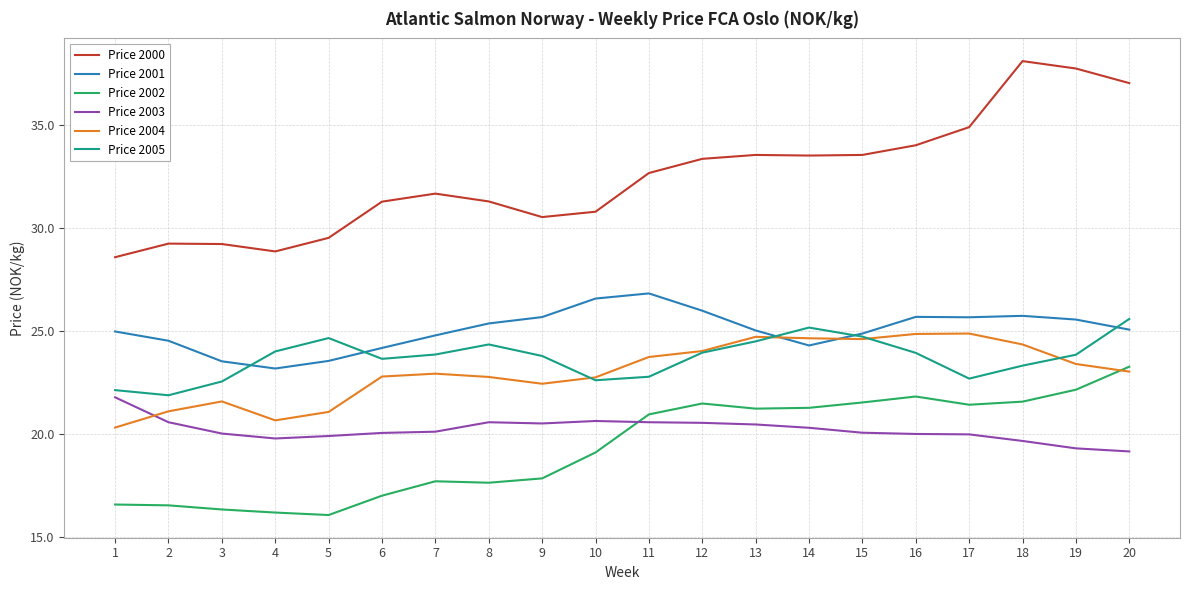

True or false: Price 2003 and Price 2001 cross at least once.

False